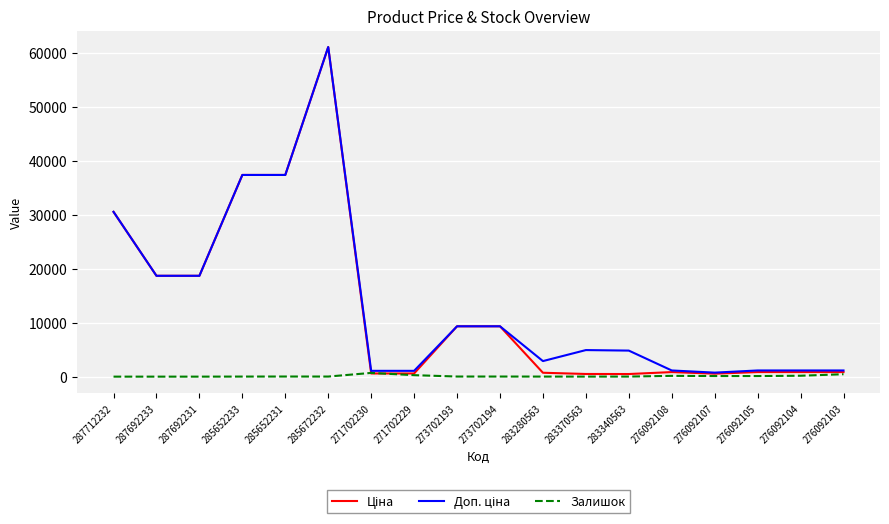

What position from the left is 276092107?

15